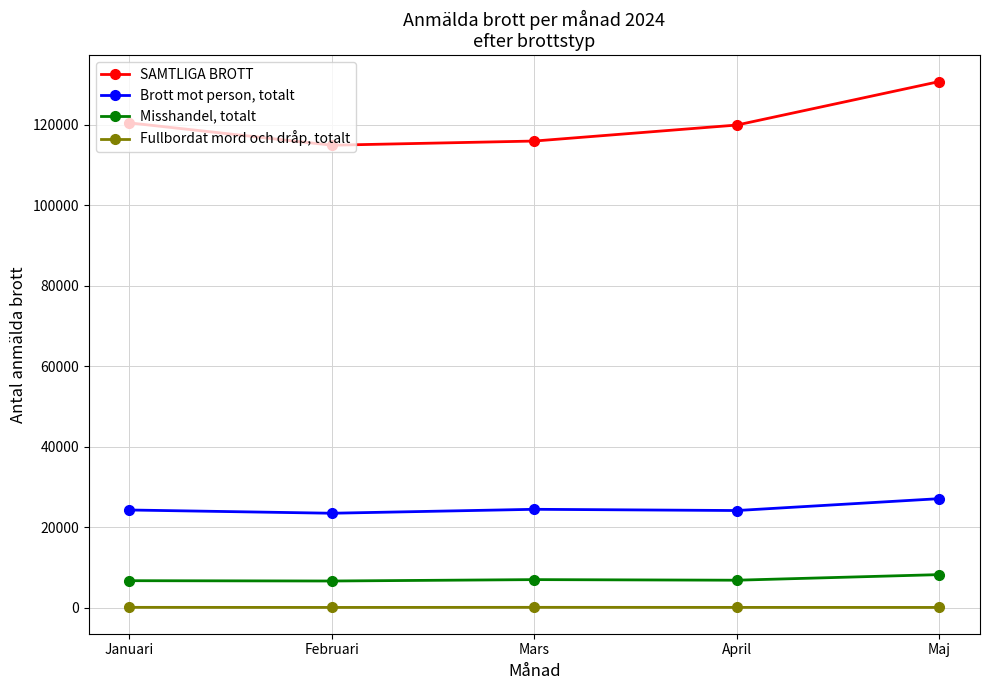

Which series has the largest range (max minus min)?

SAMTLIGA BROTT